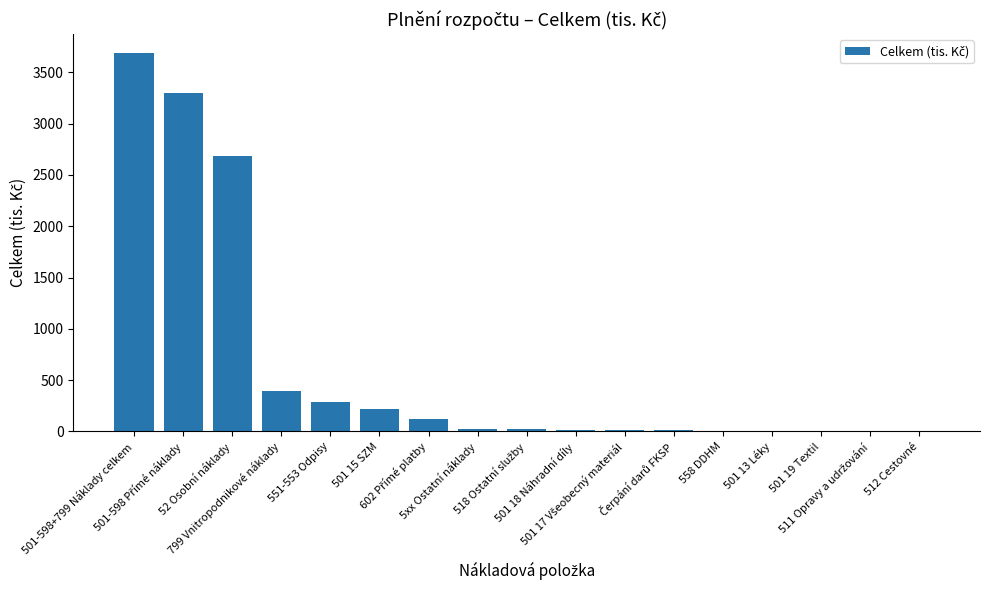

Count the number of categories in the chart.

17